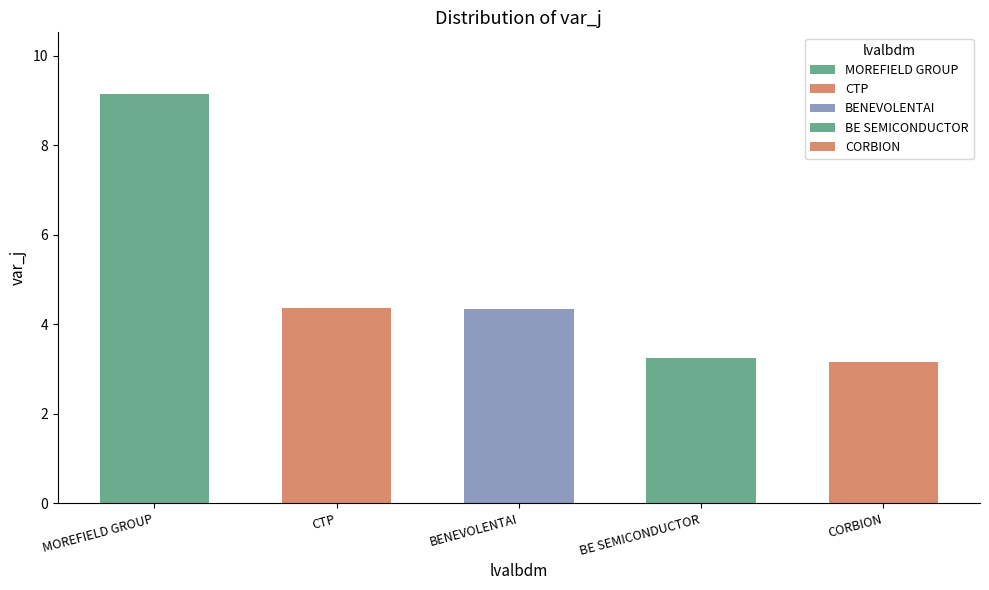

List the labels in order of value, largest first.

MOREFIELD GROUP, CTP, BENEVOLENTAI, BE SEMICONDUCTOR, CORBION